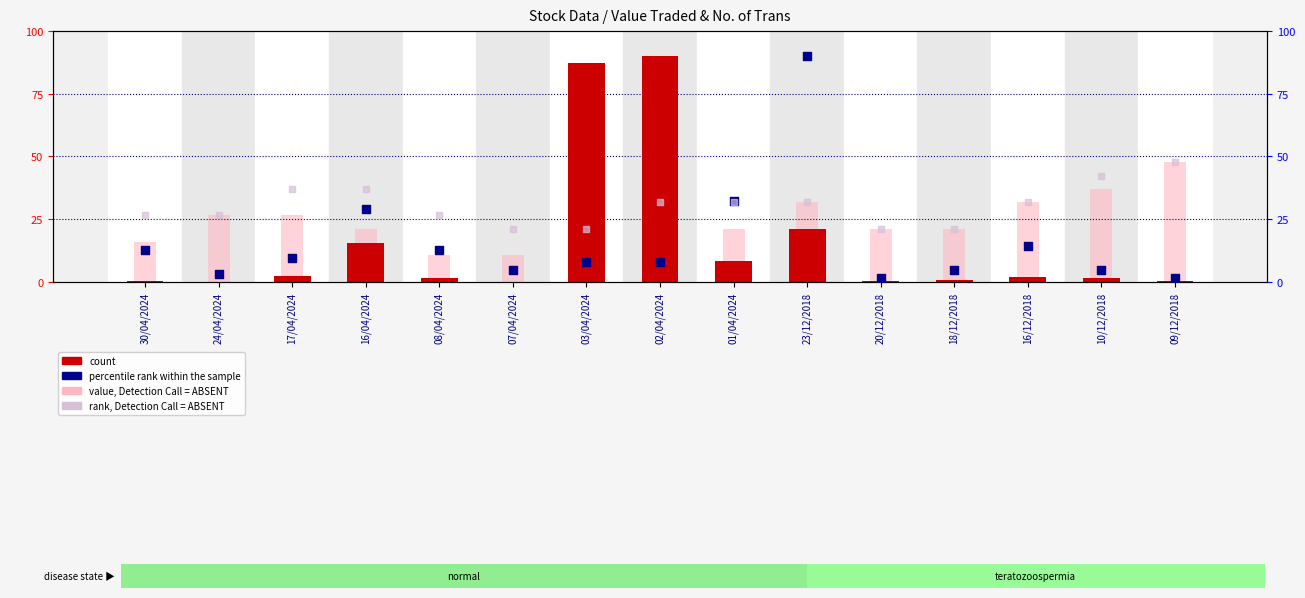

Which series has the largest total across all categories?

rank, Detection Call = ABSENT